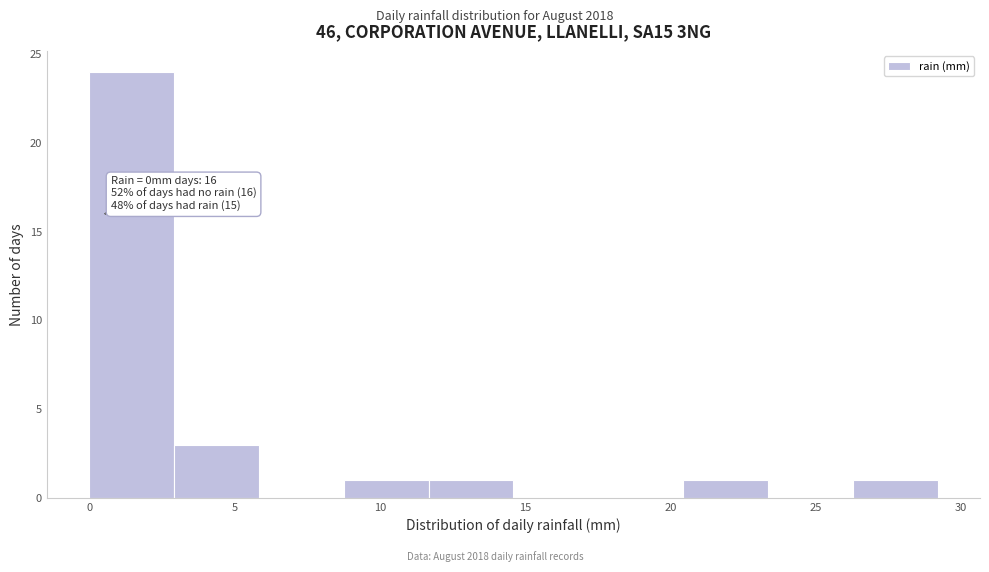

Over which range of the x-axis is the bar tallest?

0.0 to 3.0